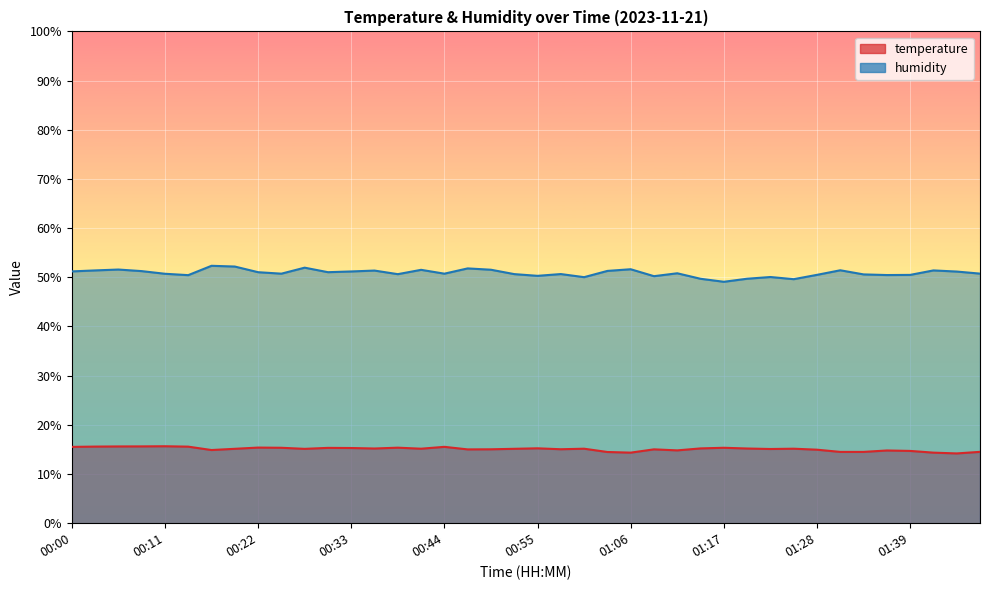

True or false: temperature has more than 0 points higher than both neighbors.

True